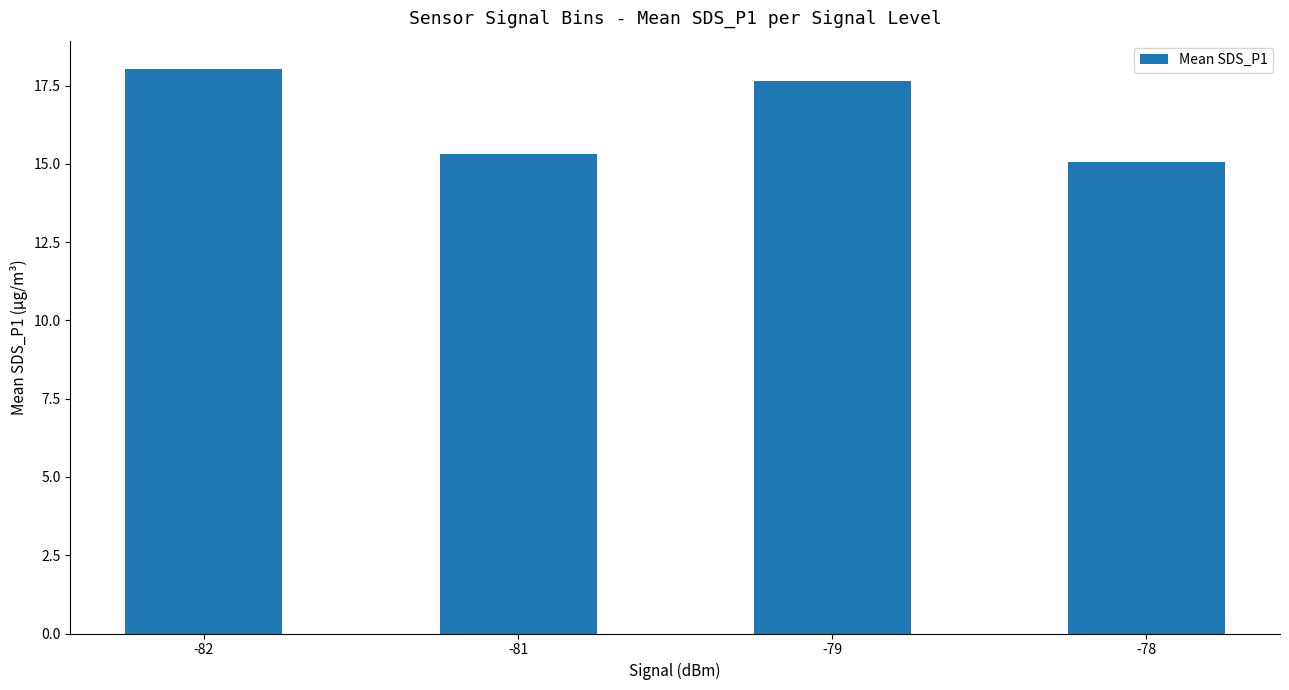

Which category has the lowest value across all series?

-78